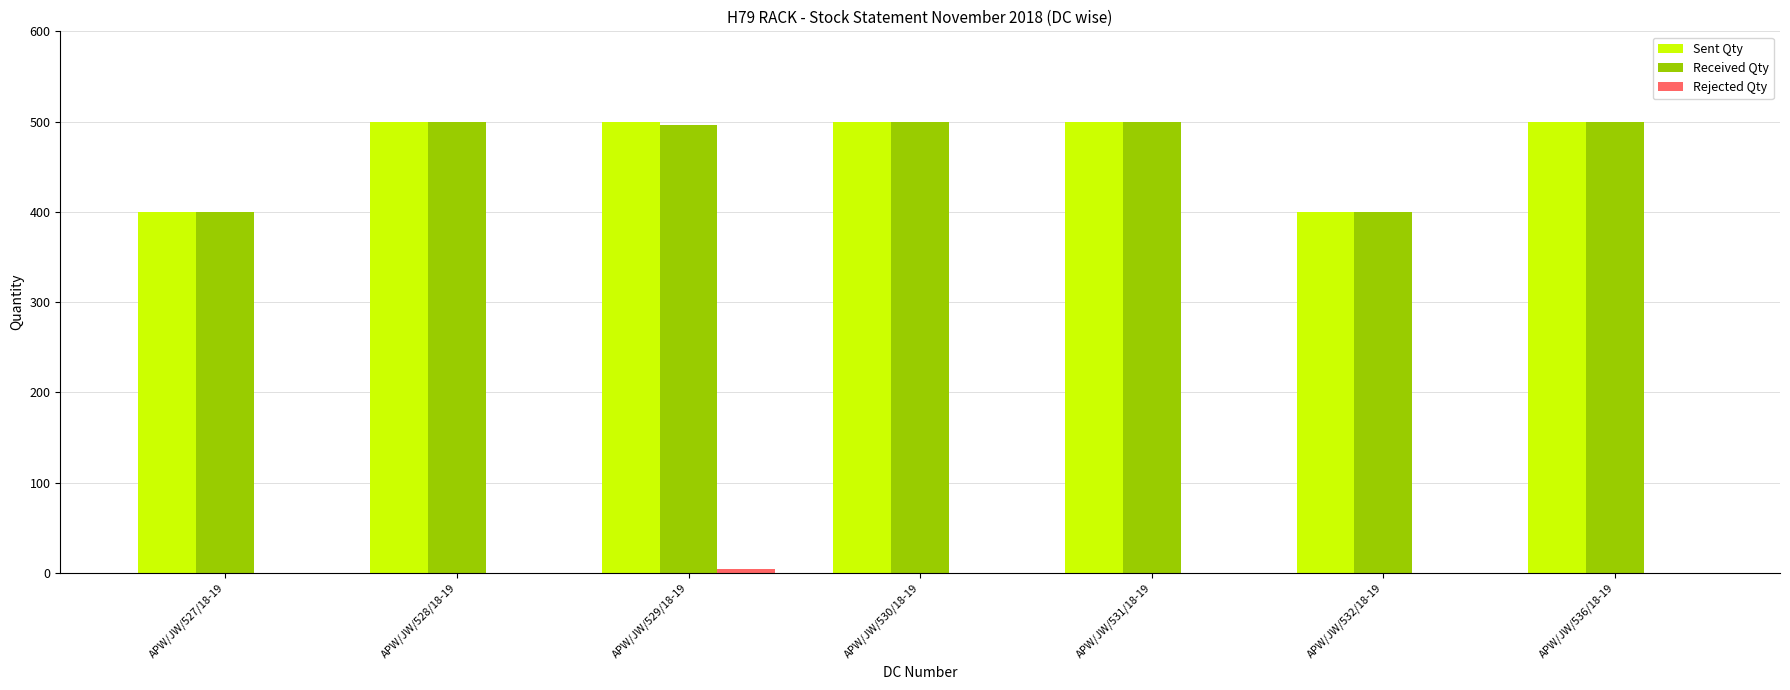

What is the highest value of the Received Qty series?

500